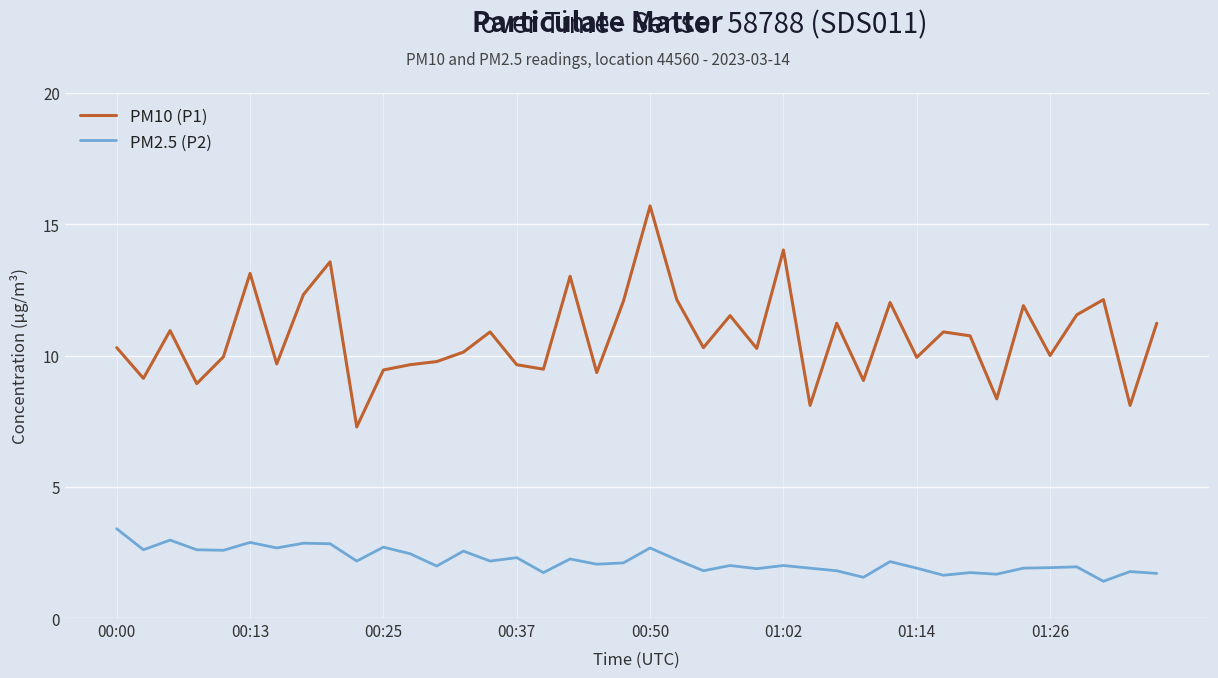

True or false: PM10 (P1) and PM2.5 (P2) intersect in this chart.

False